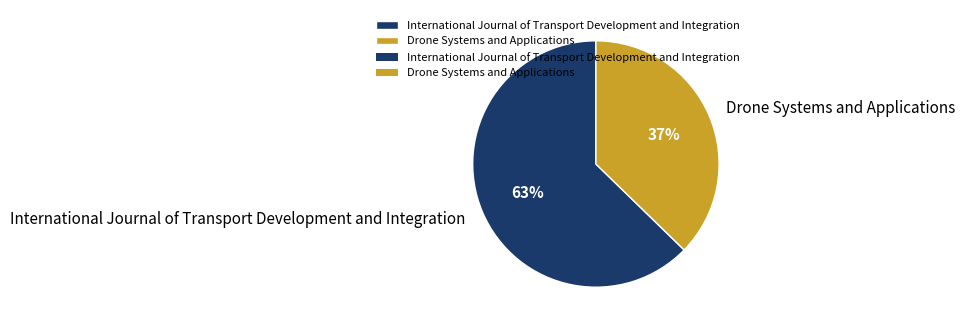

How many slices are in this pie chart?

2